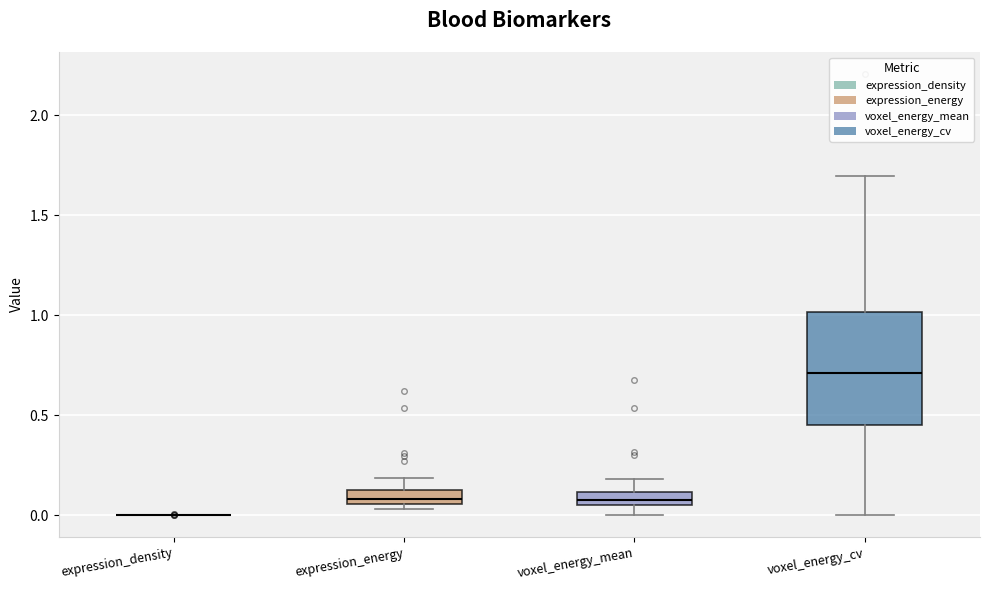

Comparing the boxes themselves (not the whiskers), which one is the tallest?

voxel_energy_cv